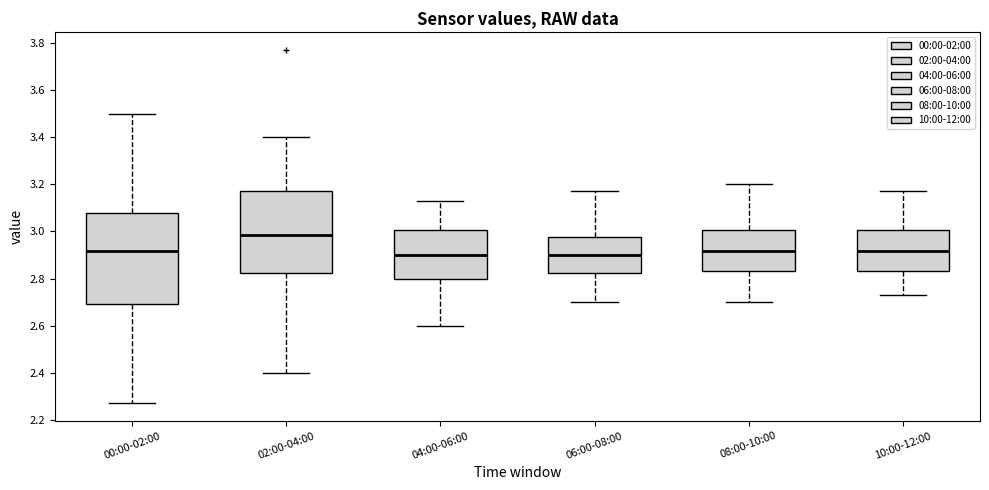

Reading left to right, read every box against the y-axis: the position of its median line, the range the box covers, and the ends of its whiskers. The values are not printed on the chart, so give them approximately, as read against the axis.

00:00-02:00: median 2.92, box 2.70 to 3.08, whiskers 2.28 to 3.50
02:00-04:00: median 2.98, box 2.82 to 3.18, whiskers 2.40 to 3.40
04:00-06:00: median 2.90, box 2.80 to 3.00, whiskers 2.60 to 3.14
06:00-08:00: median 2.90, box 2.82 to 2.98, whiskers 2.70 to 3.18
08:00-10:00: median 2.92, box 2.84 to 3.00, whiskers 2.70 to 3.20
10:00-12:00: median 2.92, box 2.84 to 3.00, whiskers 2.74 to 3.18